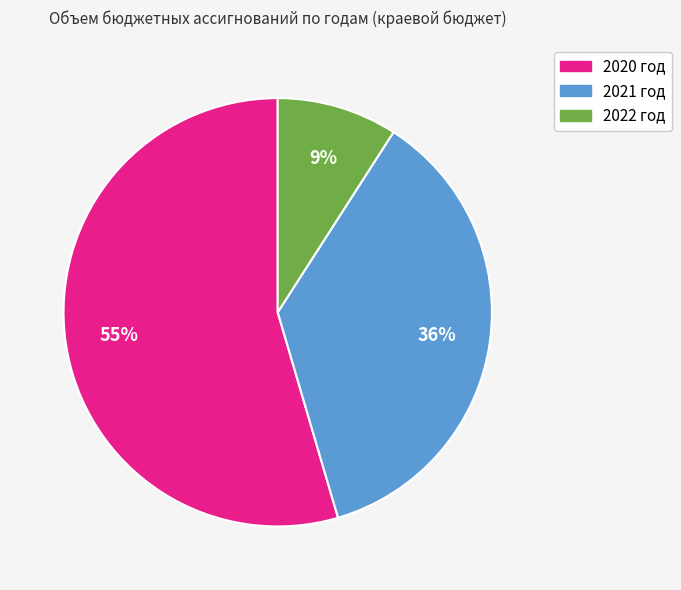

Combined, do 2020 год and 2022 год account for over 50%?

Yes